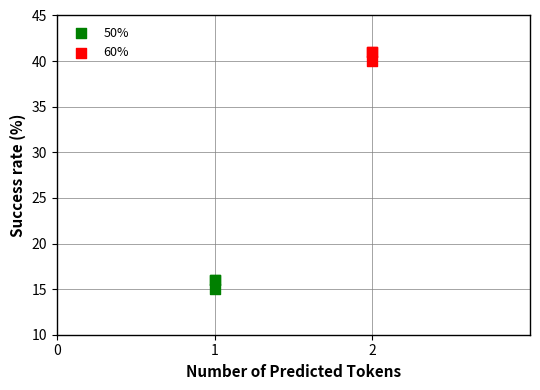

Which series contains the lowest Y value?

50%